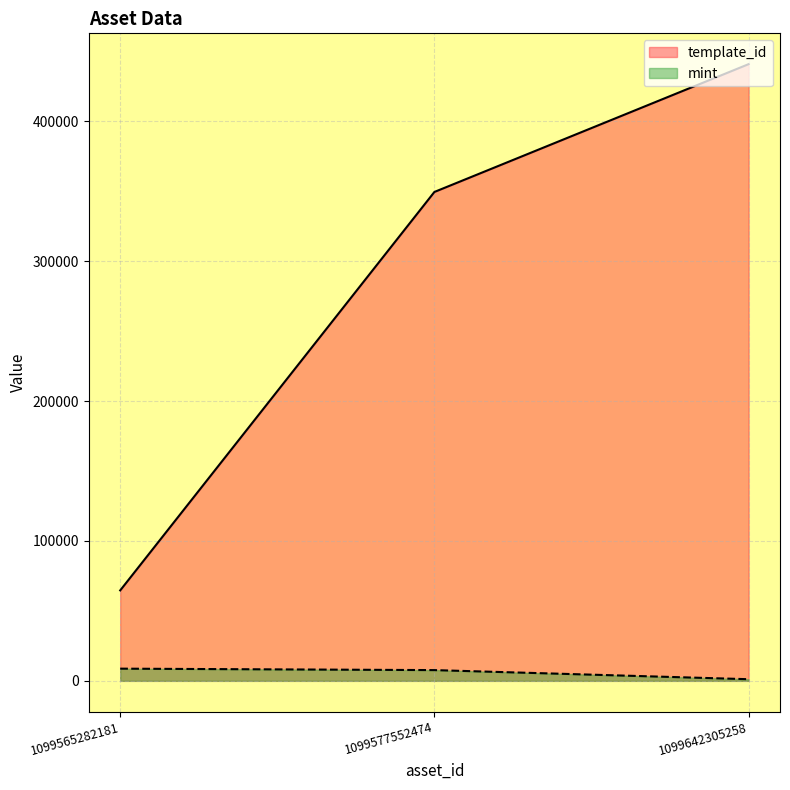

What is the value of the mint point at the 2nd from the left?

7678